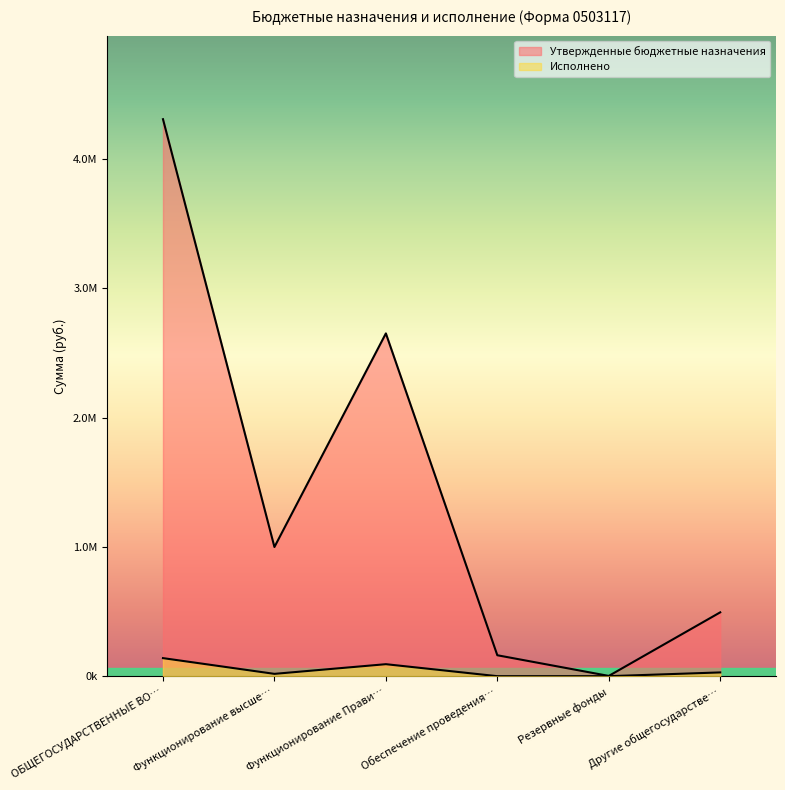

What is the label of the 2nd point from the right?

Резервные фонды